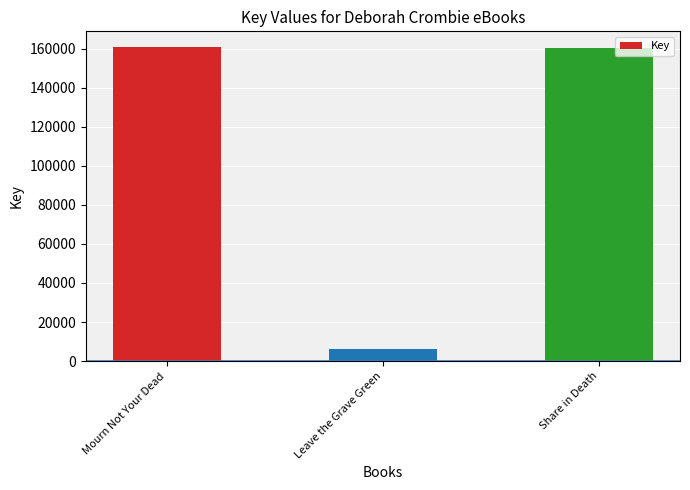

What is the change in value from Leave the Grave Green to Share in Death?

+154453